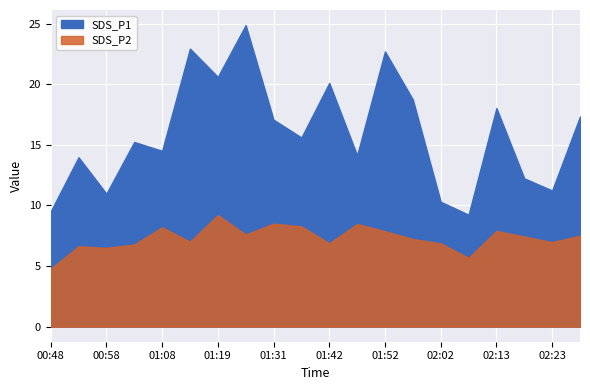

Reading left to right, list all the values displayed in this chart.

SDS_P1: 9.5	14.0	11.0	15.2	14.5	22.9	20.6	24.9	17.1	15.6	20.1	14.1	22.7	18.7	10.3	9.2	18.0	12.2	11.2	17.3
SDS_P2: 4.8	6.6	6.5	6.8	8.2	7.0	9.2	7.6	8.5	8.3	6.9	8.5	7.9	7.2	6.9	5.7	7.9	7.4	7.0	7.5